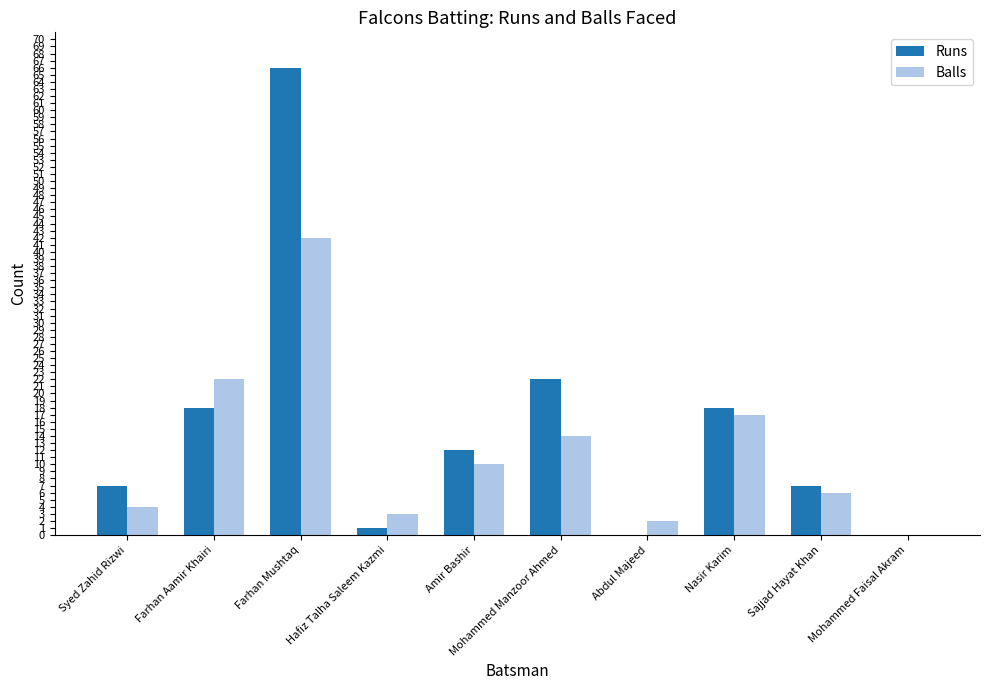

Where is Runs nearest to the value 33?

Mohammed Manzoor Ahmed